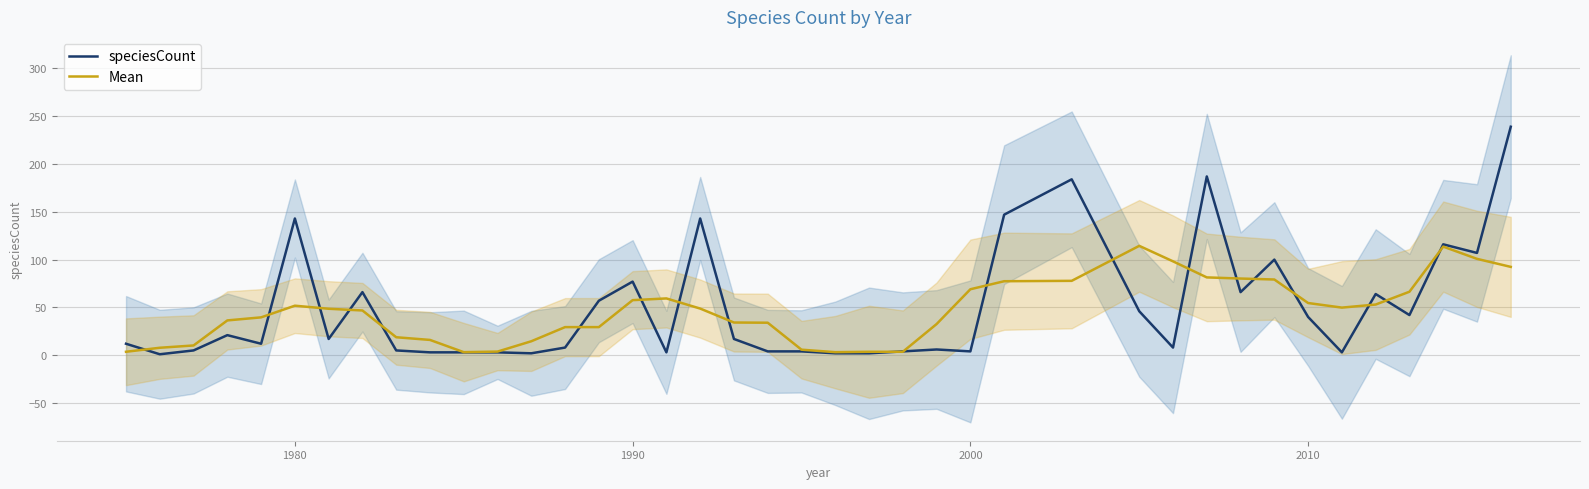

True or false: speciesCount has more than 2 interior local peaks.

True